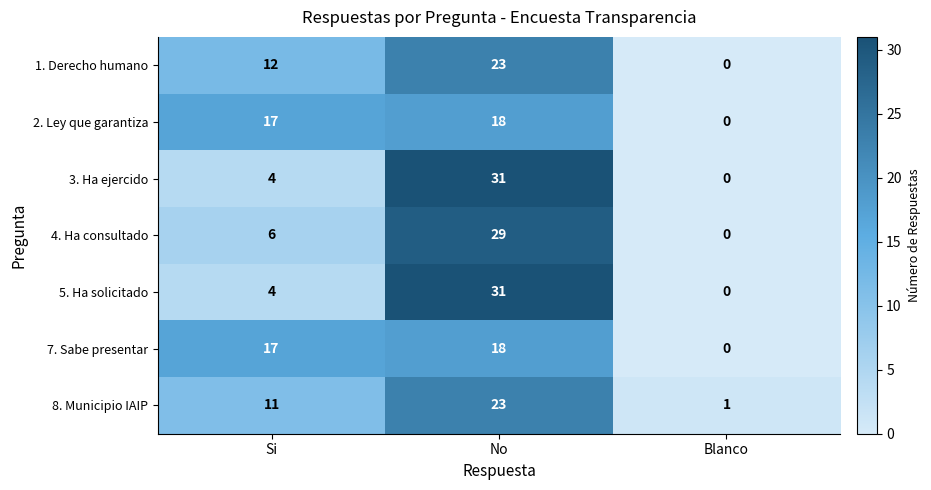

List the labels in order of 7. Sabe presentar value, smallest first.

Blanco, Si, No